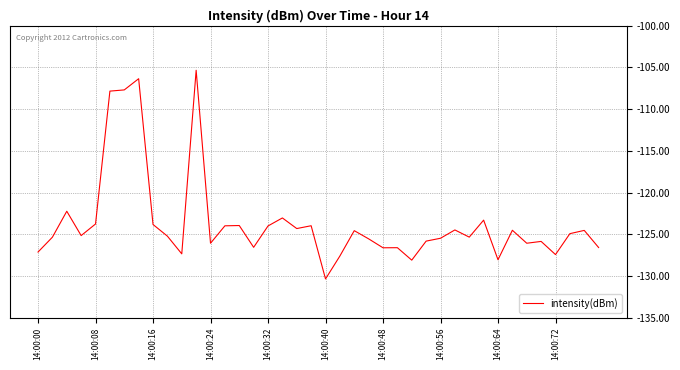

What is the minimum value shown in the chart?

-130.4